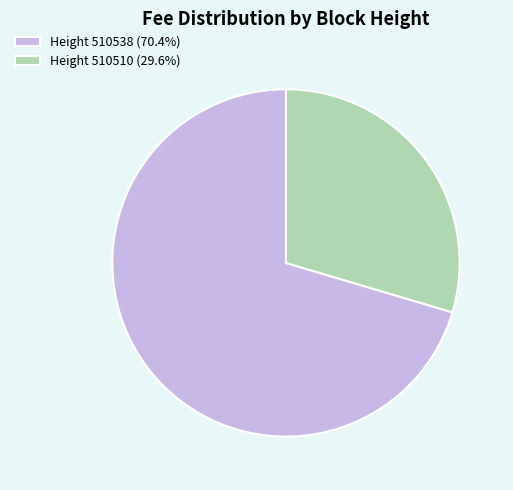

Is the sum of Height 510510 (29.6%) and Height 510538 (70.4%) greater than half?

Yes